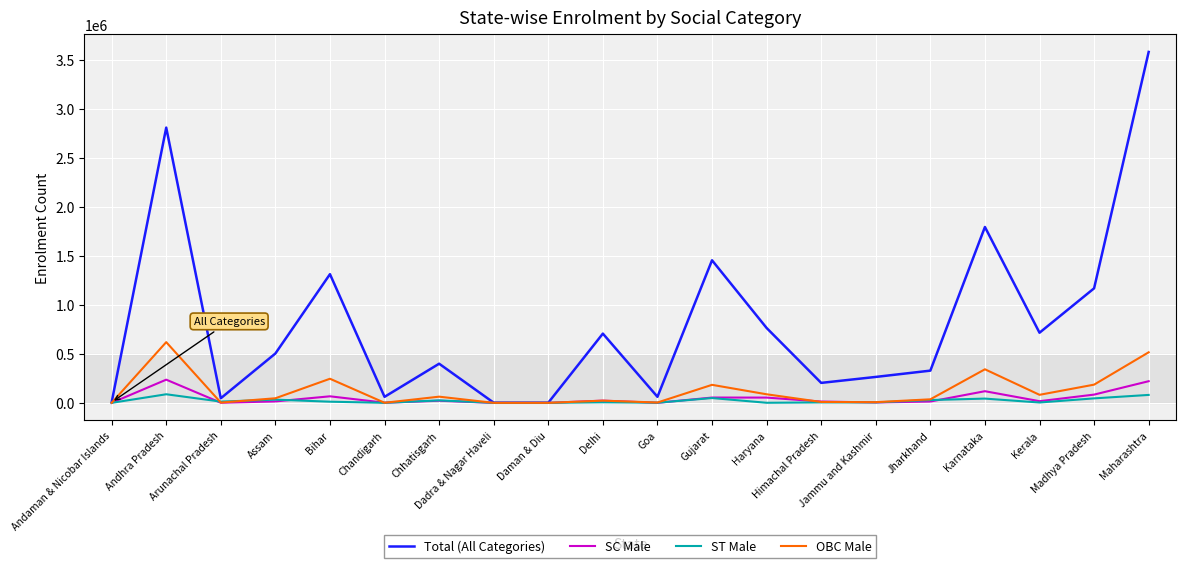

Does the chart display data point markers on the line(s)?

No